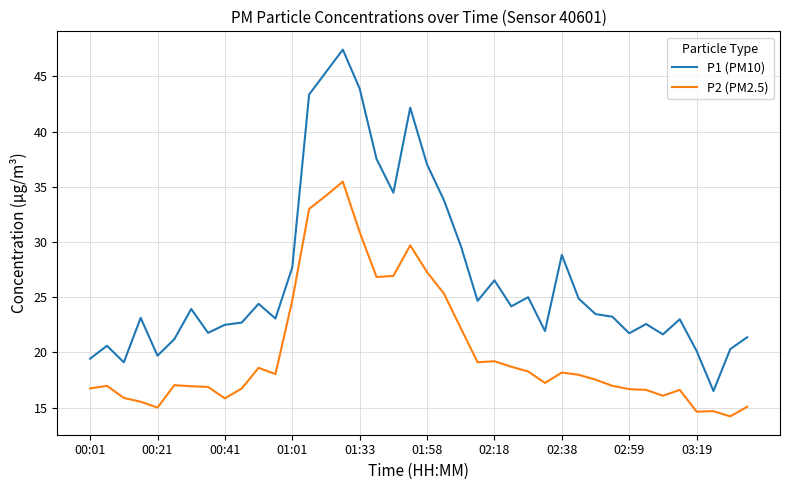

What is the minimum value for P1 (PM10)?

16.5